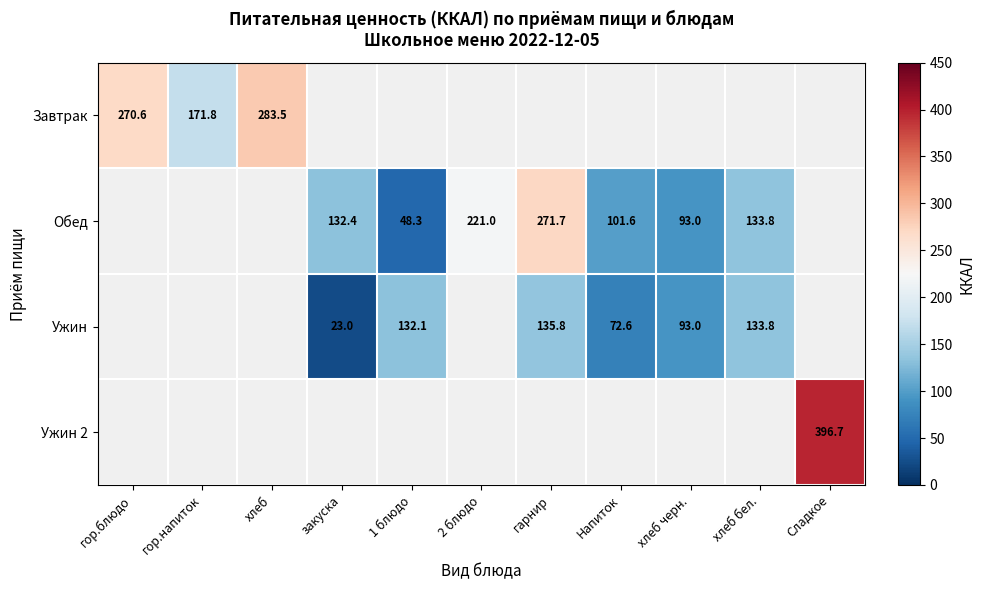

At how many categories does at least one series exceed 289?

1